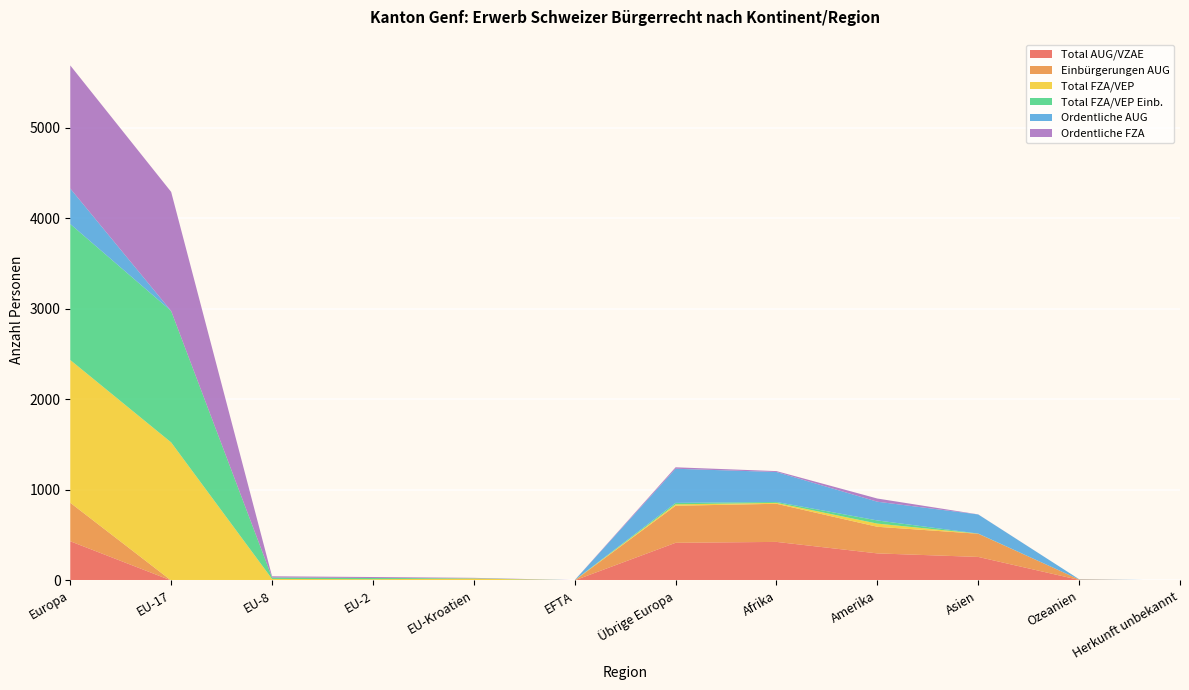

Reading left to right, what are all the values shown in this chart?

Total AUG/VZAE: 433	0	0	0	0	1	416	426	299	260	6	0
Einbürgerungen AUG: 425	0	0	0	0	0	409	421	294	256	5	0
Total FZA/VEP: 1577	1525	17	14	21	1	16	10	35	1	0	0
Total FZA/VEP Einb.: 1502	1452	16	13	4	1	16	10	35	1	0	0
Ordentliche AUG: 392	0	0	0	0	0	377	331	207	211	3	0
Ordentliche FZA: 1360	1315	13	11	4	1	16	10	35	1	0	0